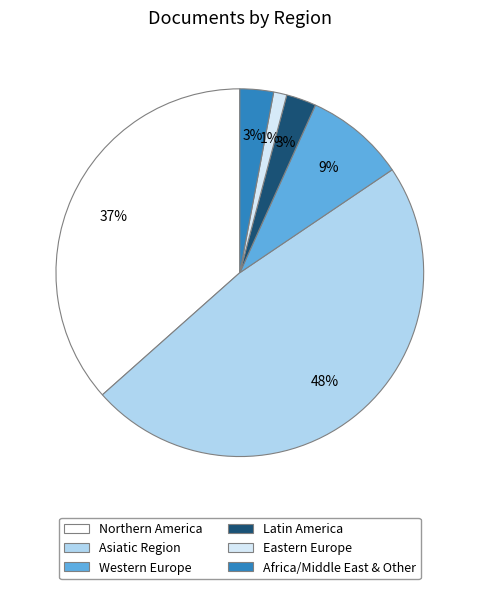

Count the number of slices in the pie.

6